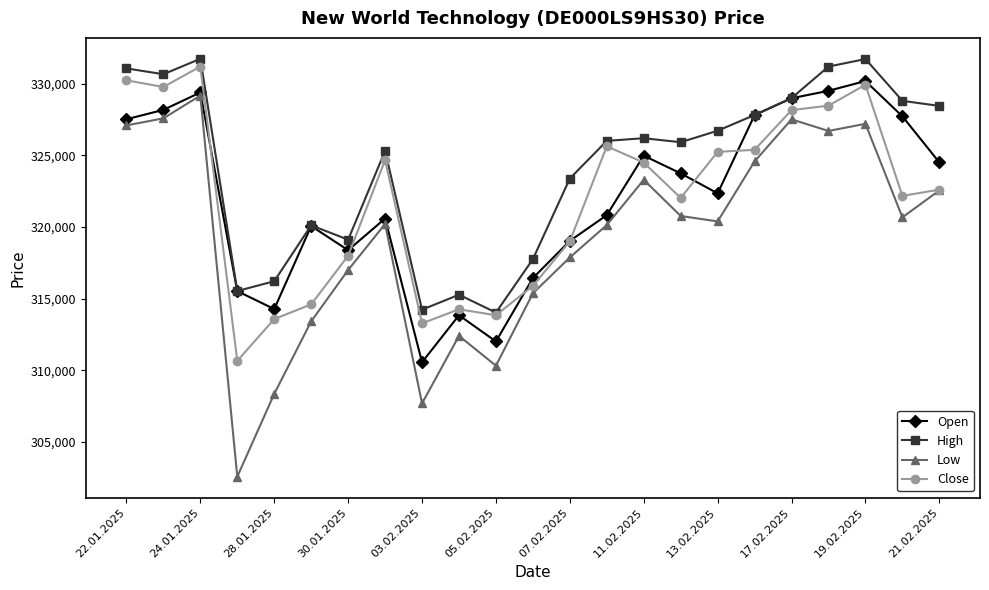

True or false: High and Low cross at least once.

False